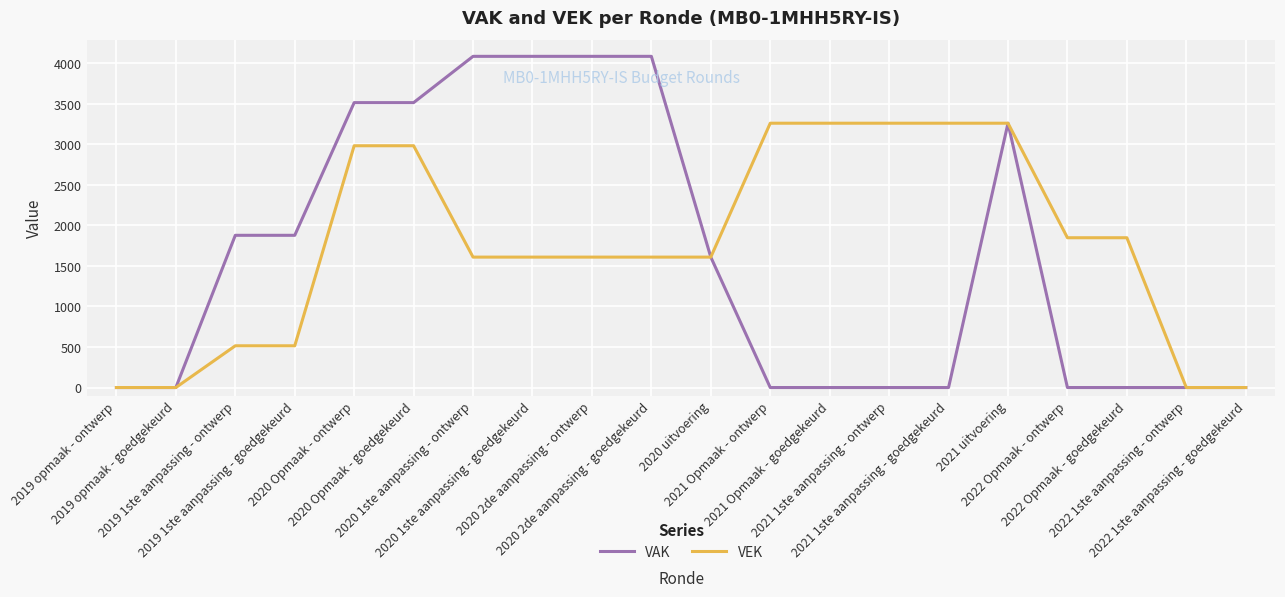

List the series in order of their peak value, lowest first.

VEK, VAK